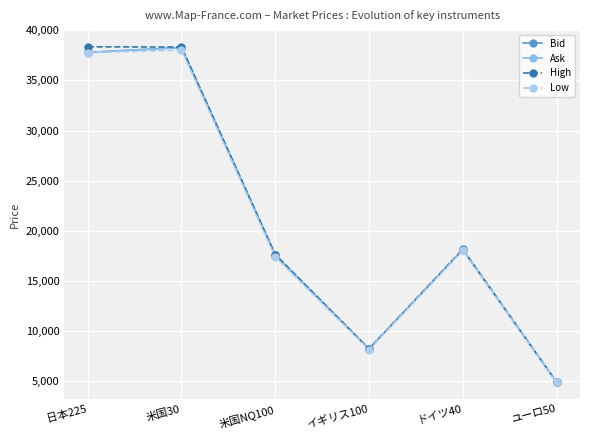

What is the total value across all series at イギリス100?

32726.9